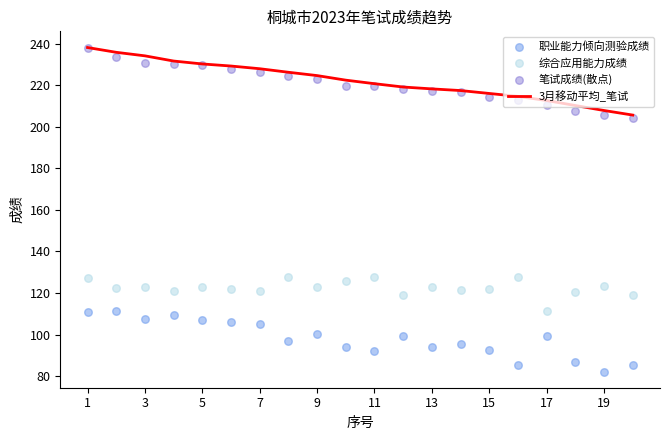

At which category is the sum across all series the highest?

1